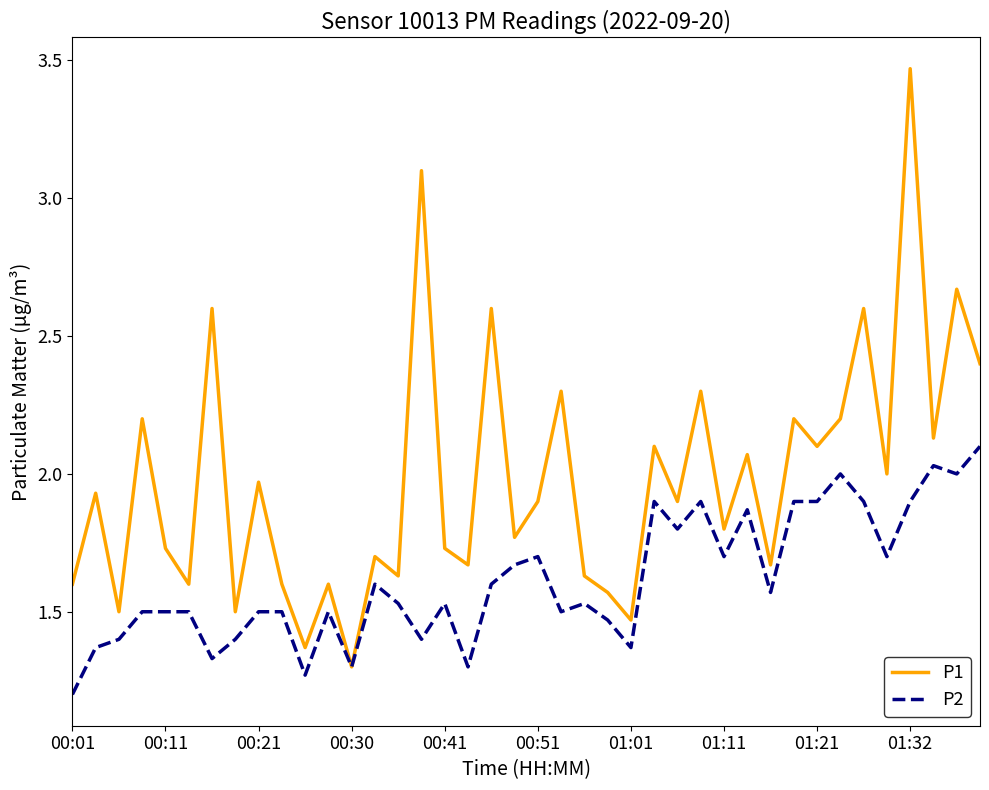

What is the minimum value for P2?

1.2